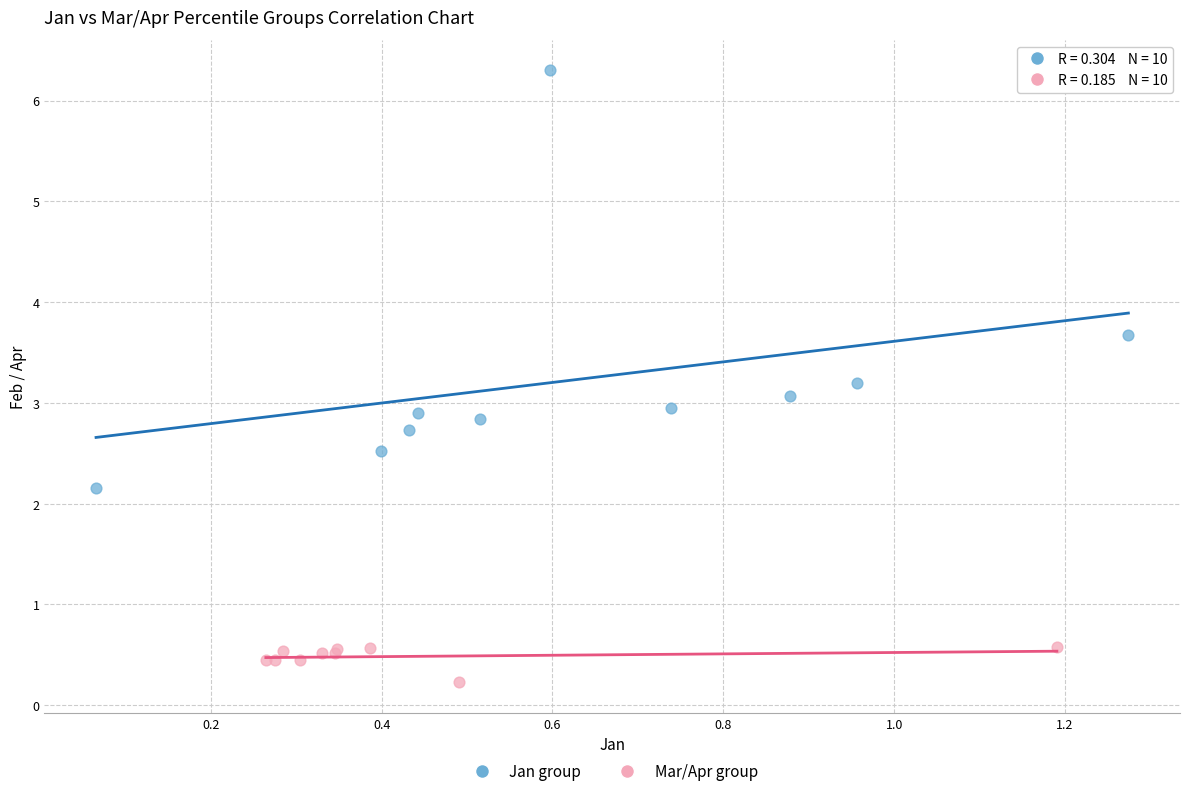

Which series reaches the maximum Y coordinate?

Jan group